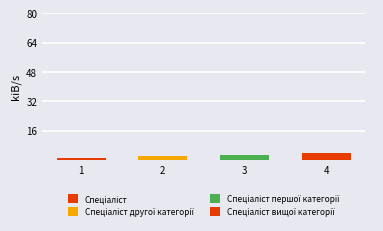

What is the difference between the maximum and second lowest values?

2